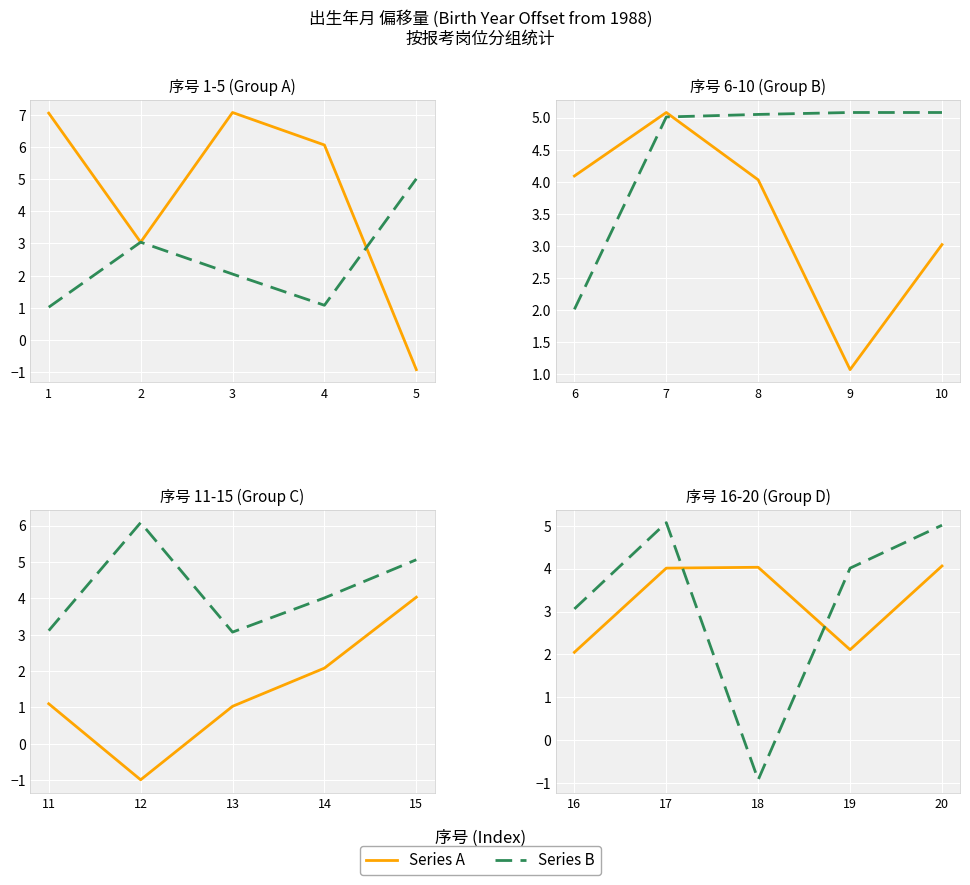

How many lines are shown in the chart?

2